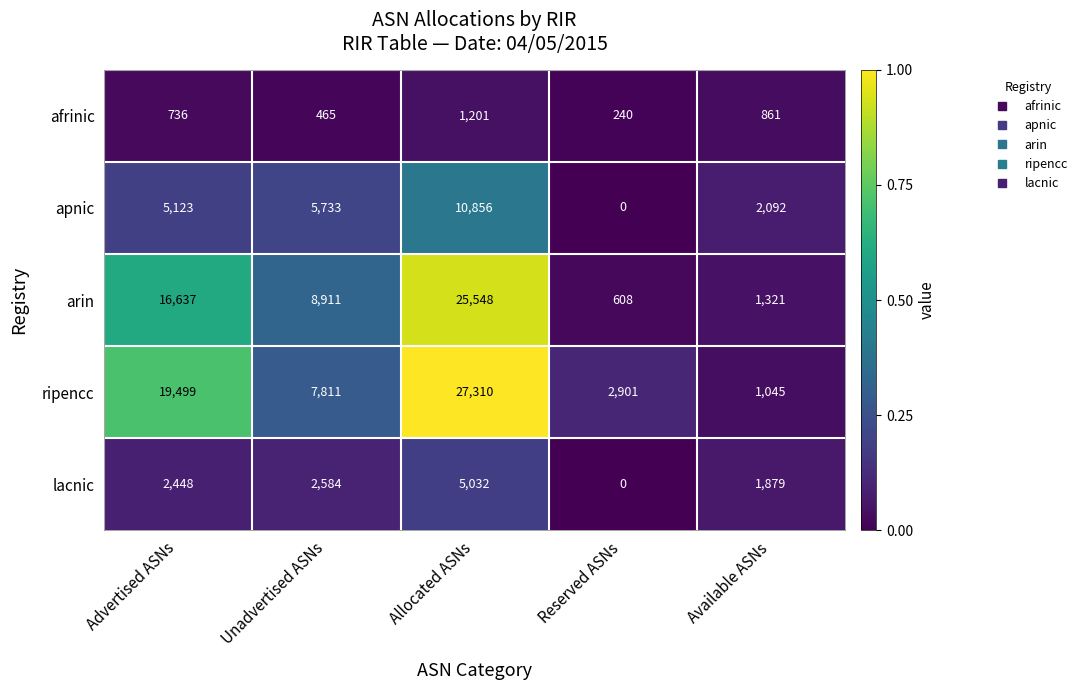

What is the total value across all series at Allocated ASNs?

69947